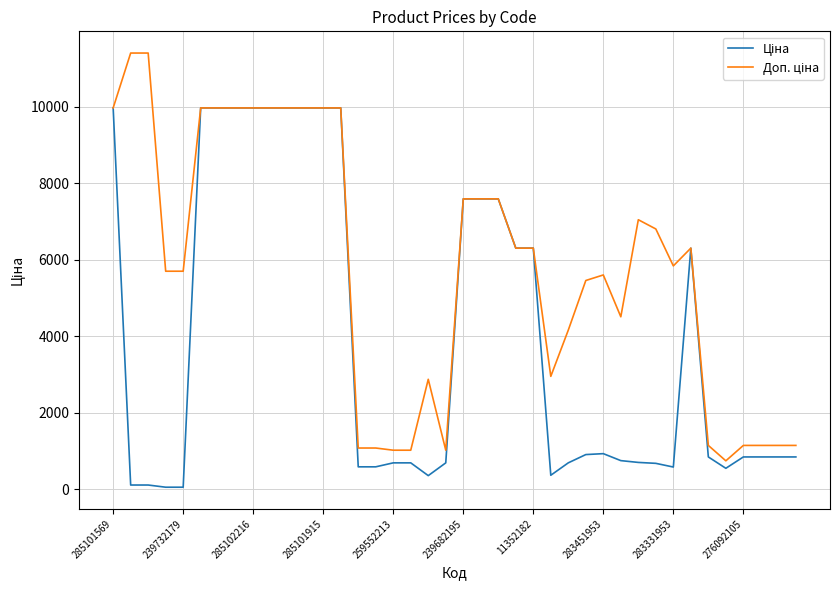

What is the greatest value displayed?

11410.0